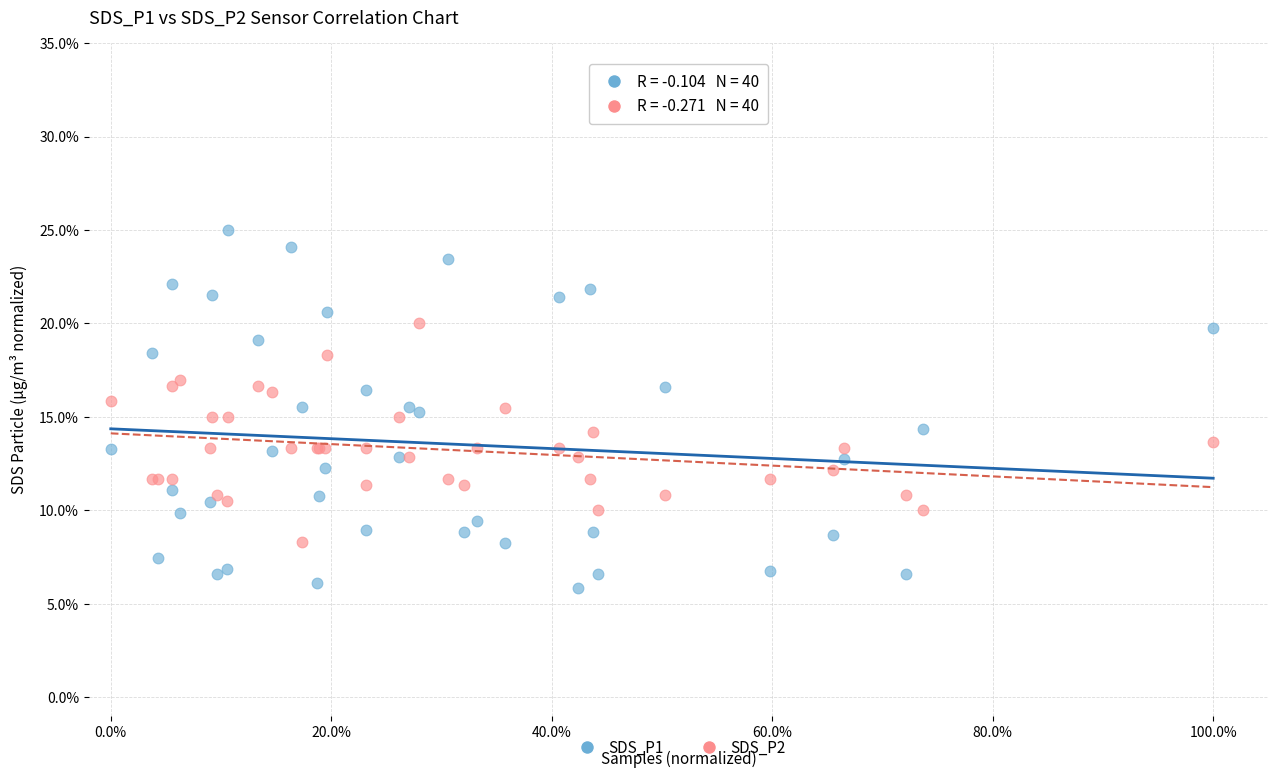

Which series has the widest spread of Y values?

SDS_P1